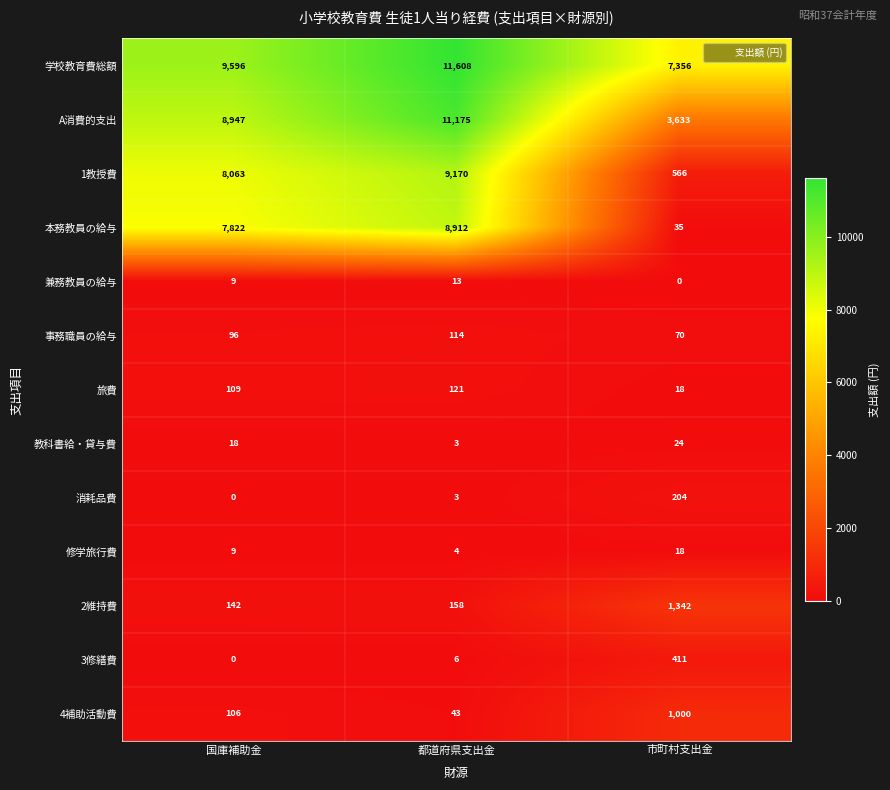

Which category has the highest value across all series?

都道府県支出金